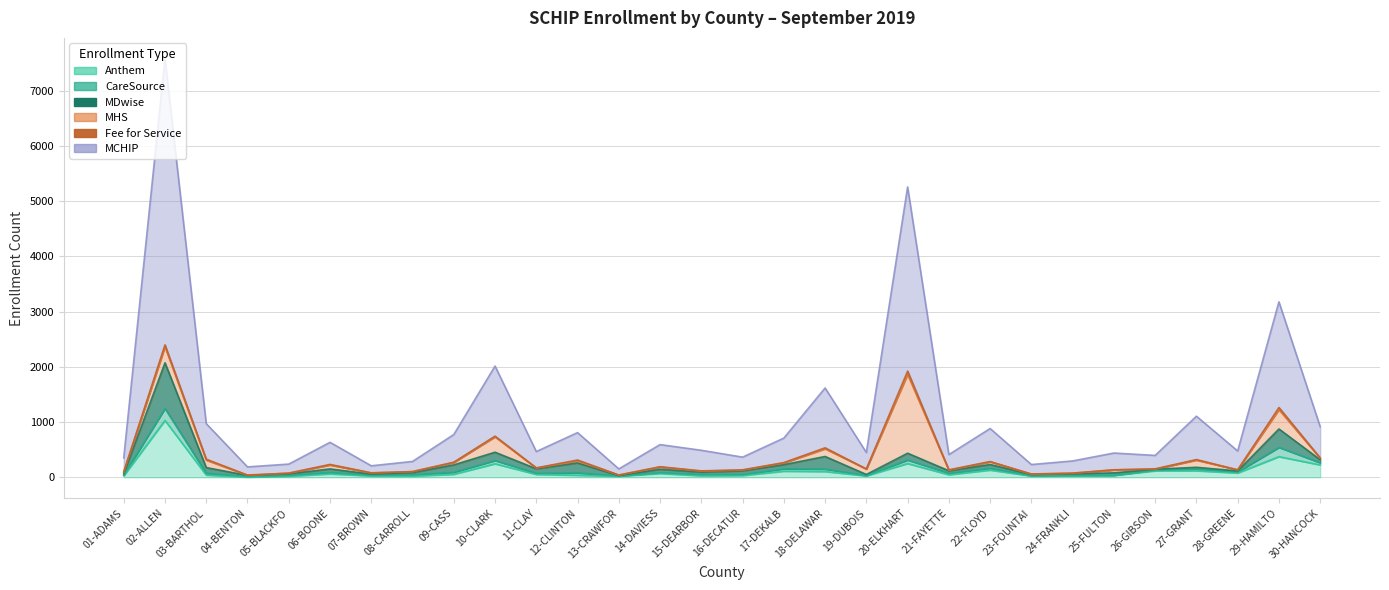

Rank the series at 06-BOONE from lowest to highest value.

Fee for Service, CareSource, Anthem, MDwise, MHS, MCHIP